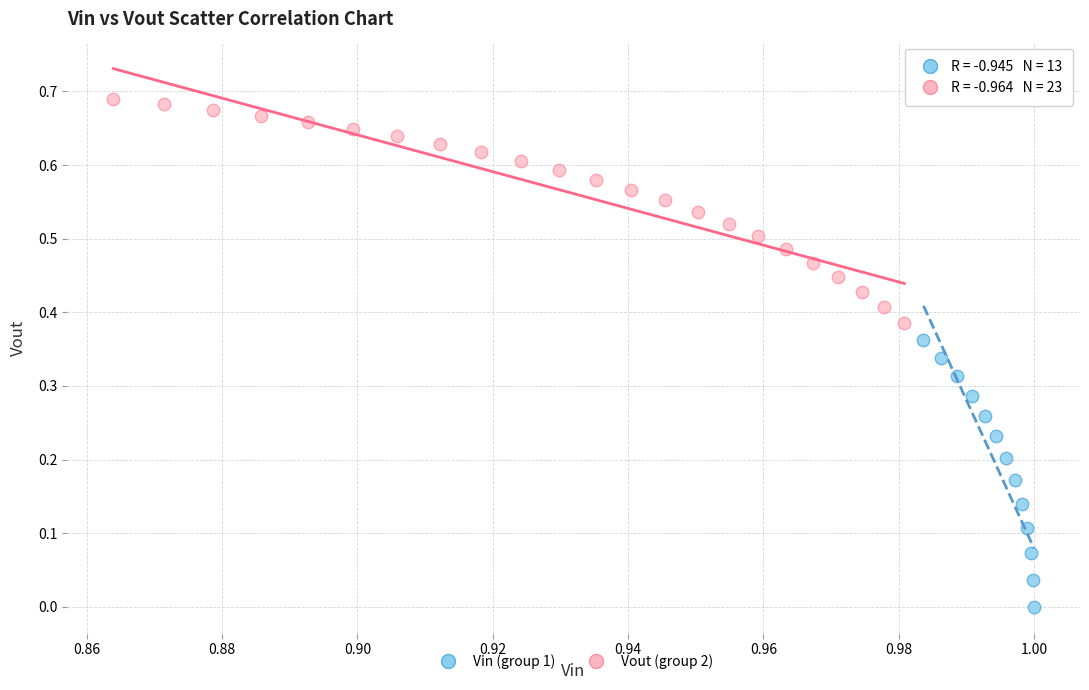

Which series has the largest Y range (max minus min)?

Vin (group 1)